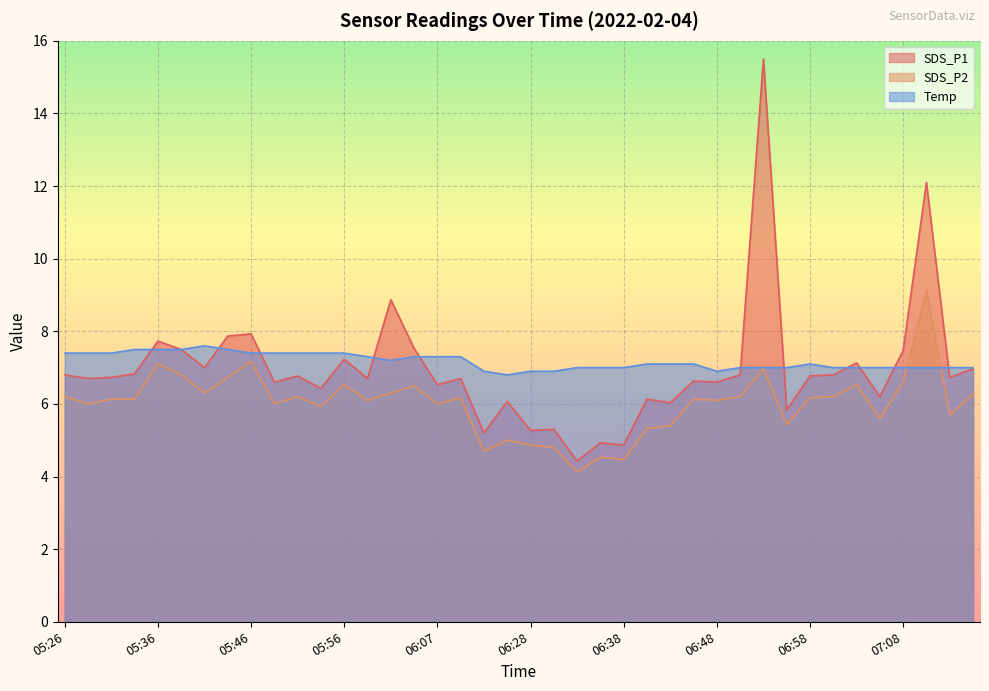

Which series changed the most between 05:29 and 05:48?

SDS_P1